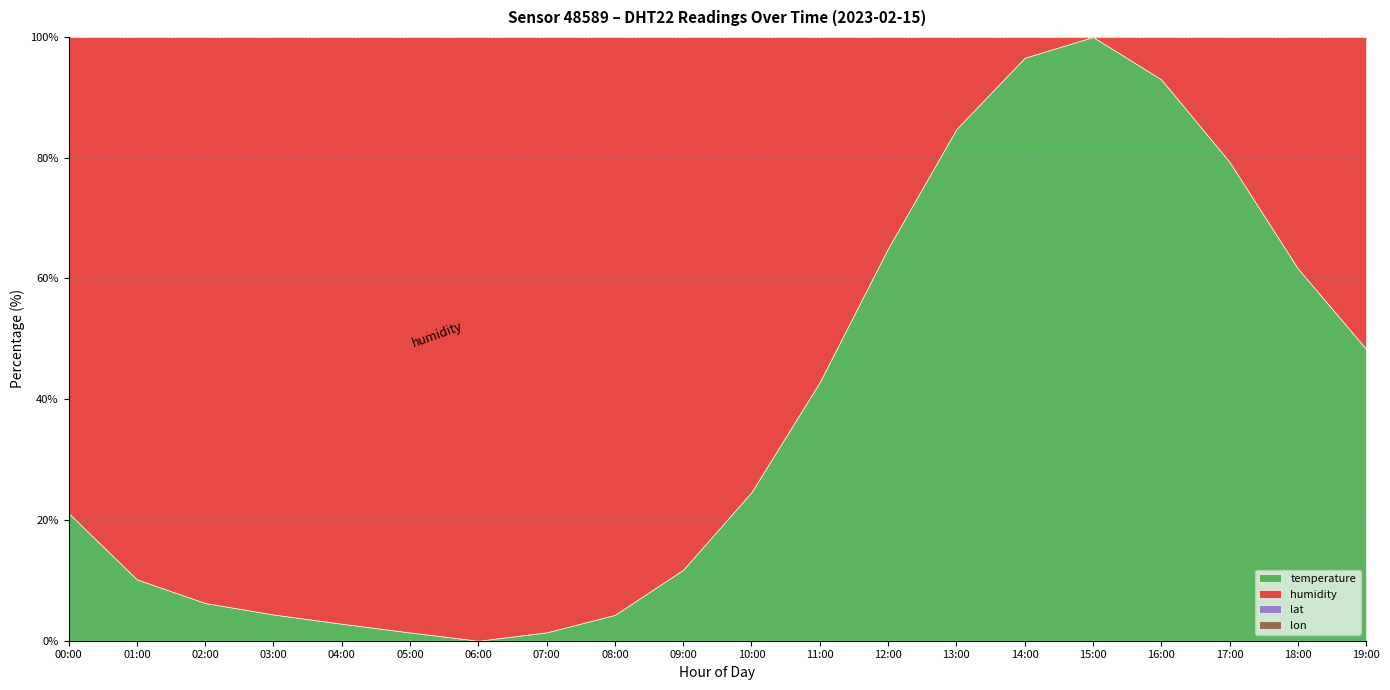

What are all the series names shown in the legend?

temperature, humidity, lat, lon